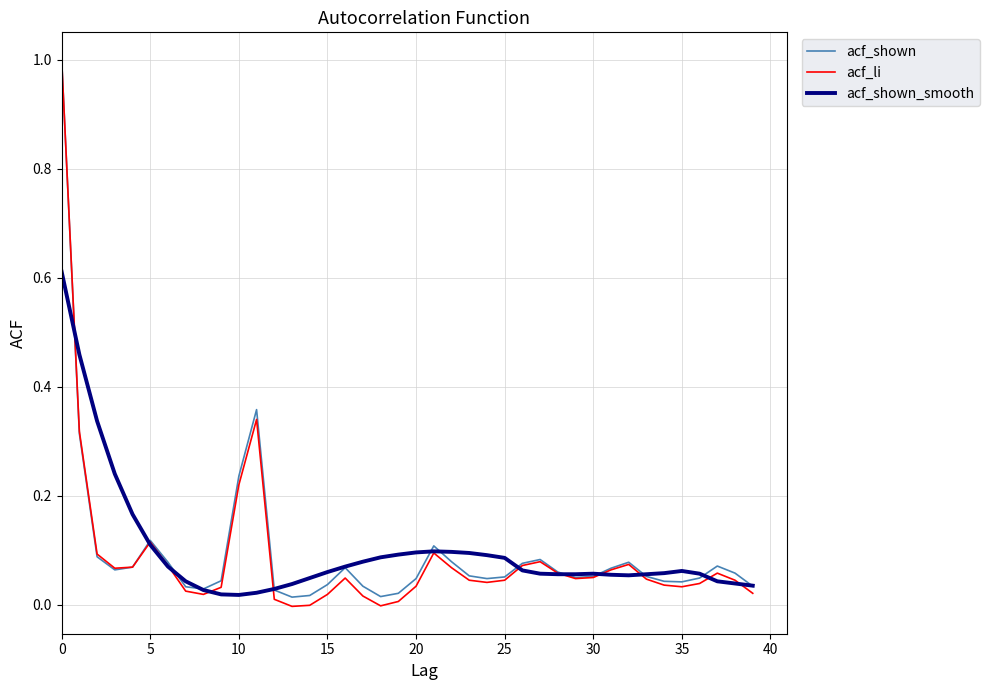

What is the difference between the maximum and minimum values in the acf_li series?

1.0